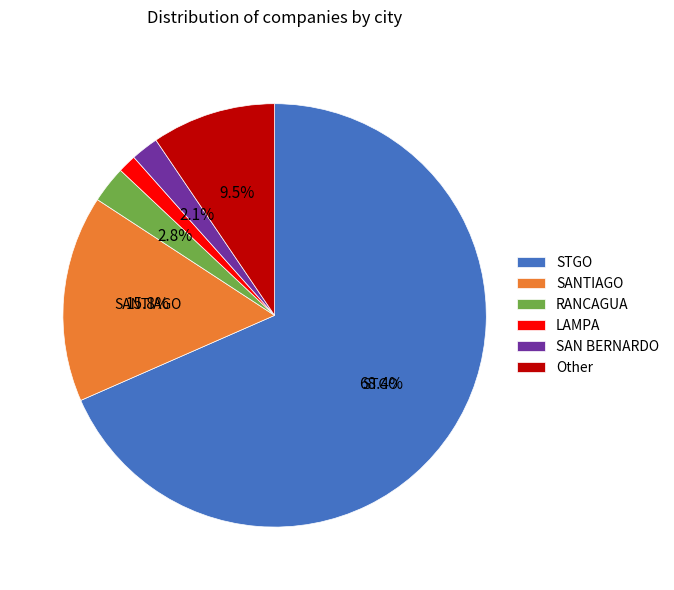

The SAN BERNARDO slice represents 2% of the pie. True or false?

True